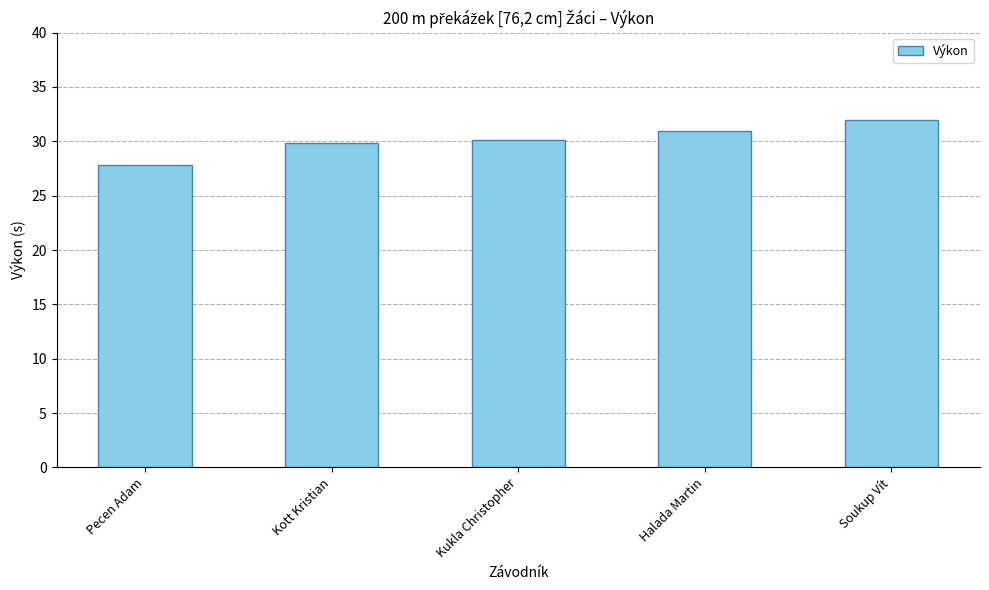

Approximately how many times larger is the value at Kott Kristian compared to Kukla Christopher?

1.0